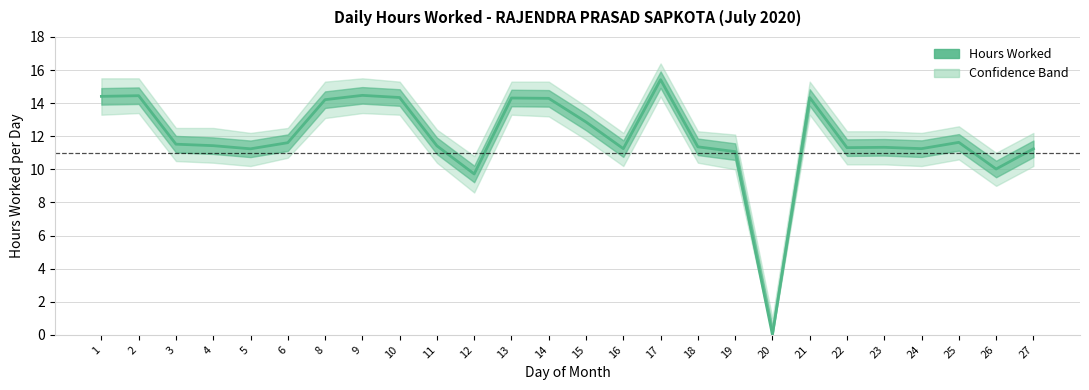

List the labels in order of value, smallest first.

20, 12, 26, 19, 5, 27, 16, 24, 22, 23, 18, 11, 4, 3, 6, 25, 15, 8, 14, 13, 10, 21, 1, 2, 9, 17